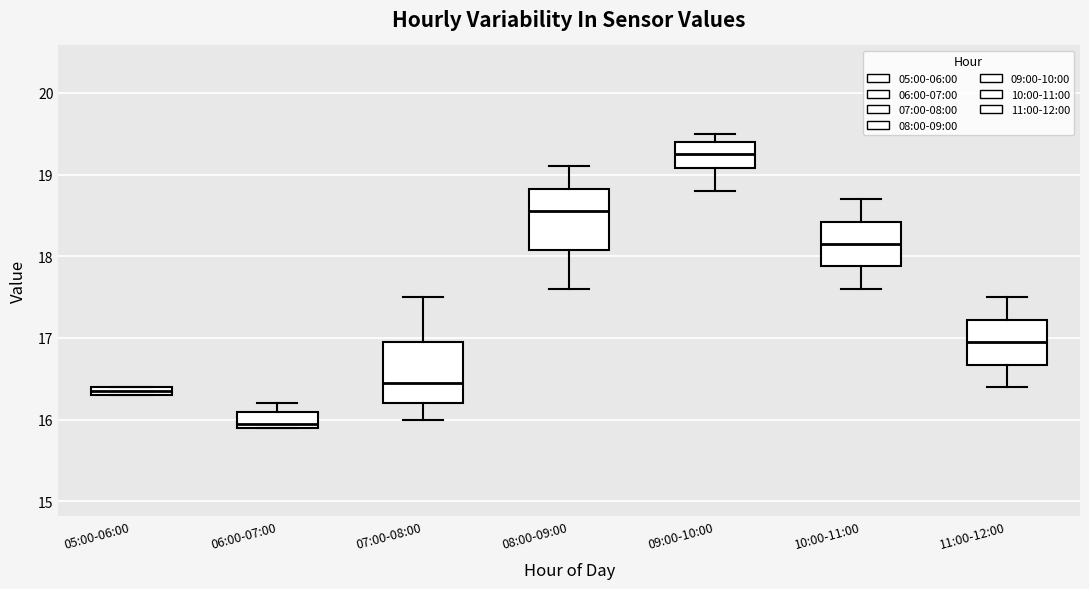

Which box's median line is the highest?

09:00-10:00